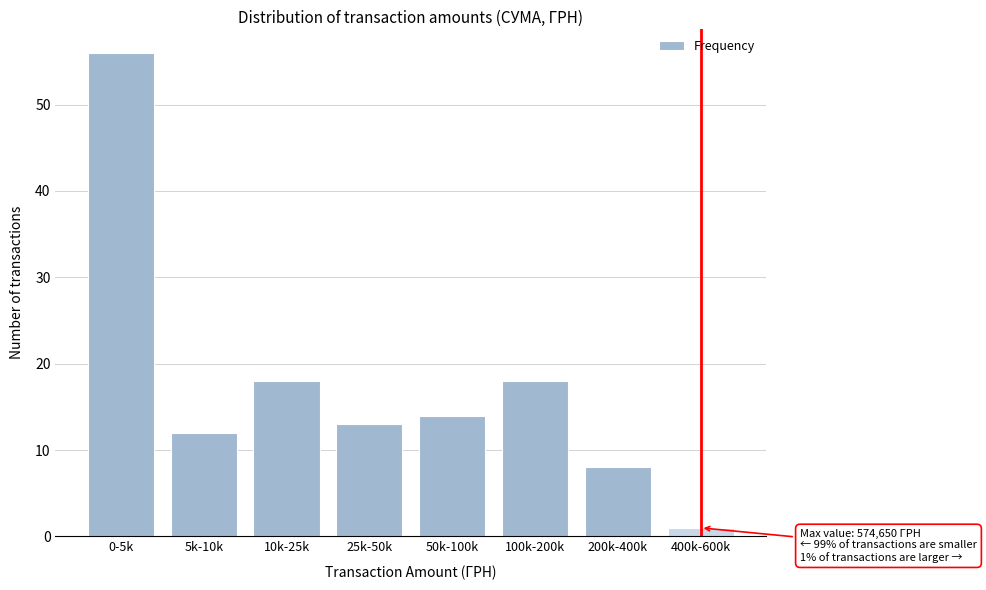

Reading left to right, transcribe all the data shown in this chart.

0-5k=56	5k-10k=12	10k-25k=18	25k-50k=13	50k-100k=14	100k-200k=18	200k-400k=8	400k-600k=1